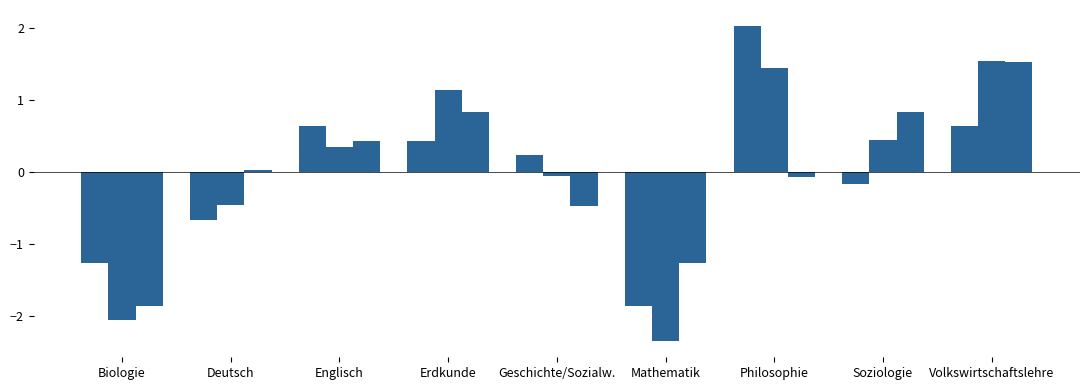

What is the minimum value shown in the chart?

-2.4